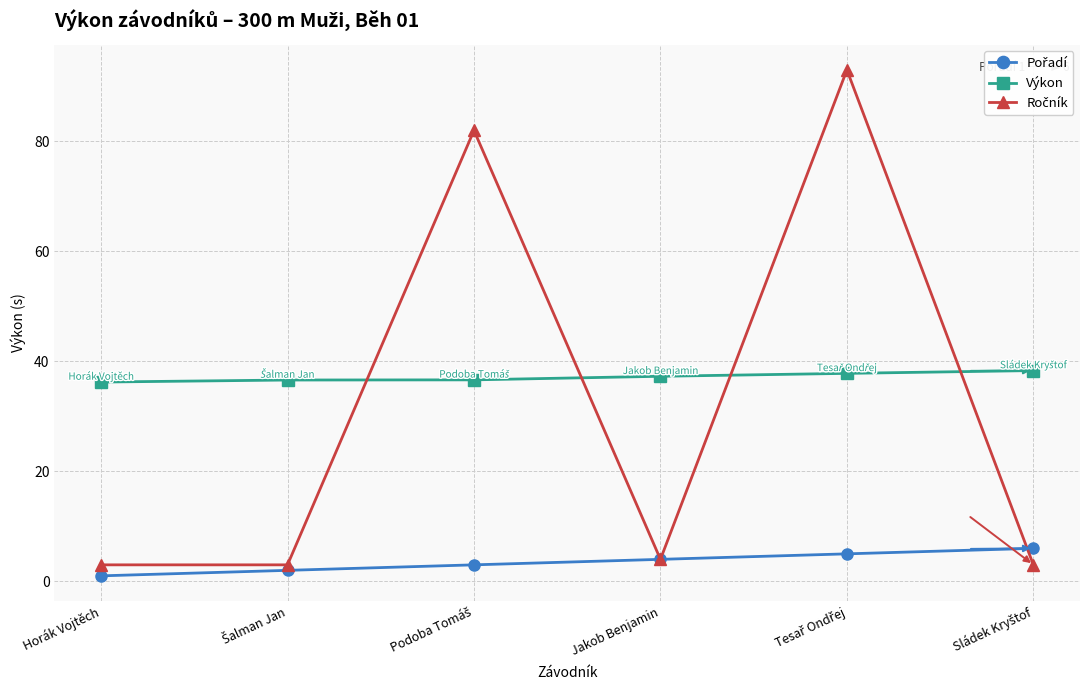

What is the maximum value shown in the chart?

93.0